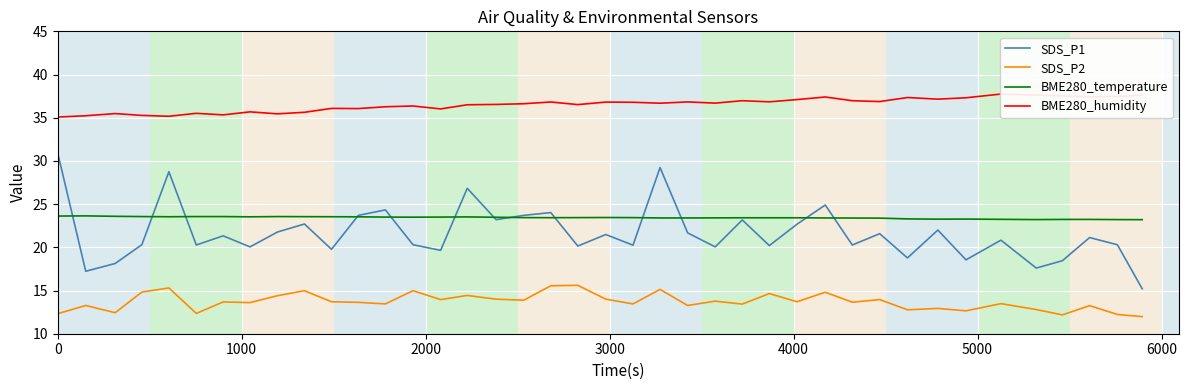

True or false: BME280_humidity and BME280_temperature cross at least once.

False